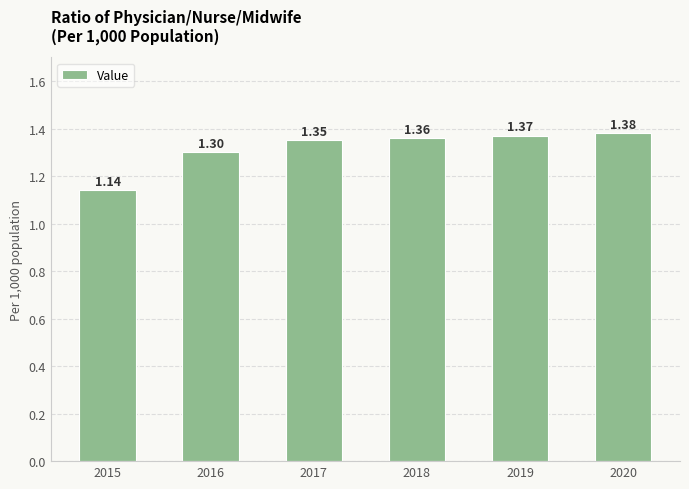

What is the change in value from 2015 to 2020?

+0.2